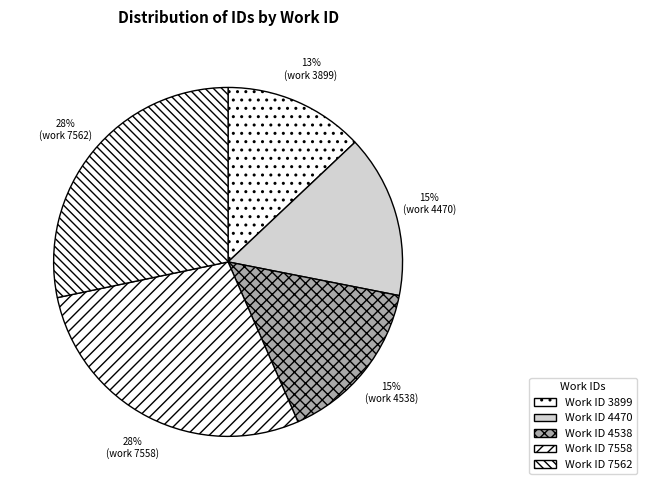

How many slices are in this pie chart?

5